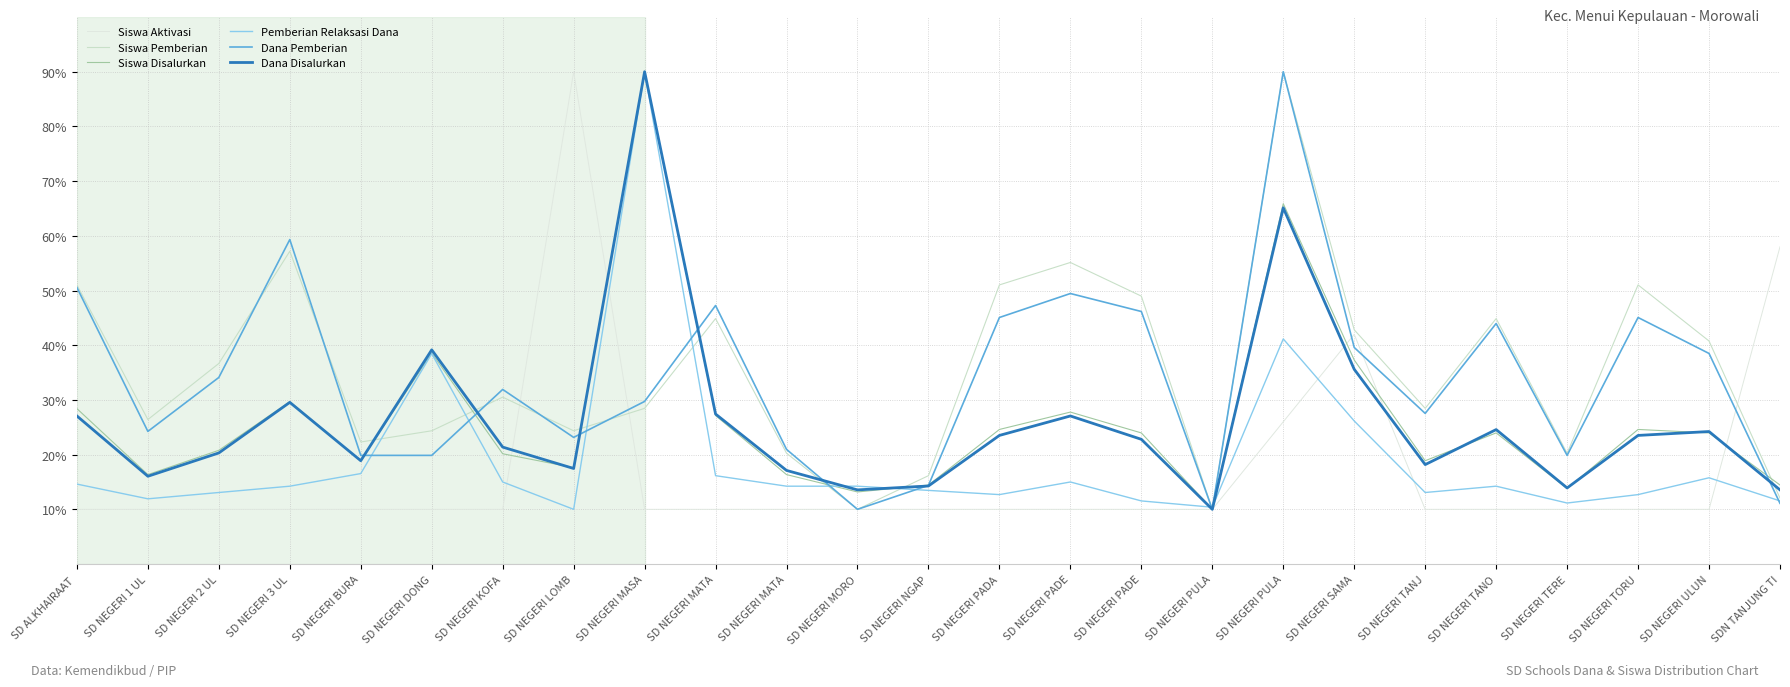

How many lines are shown in the chart?

6